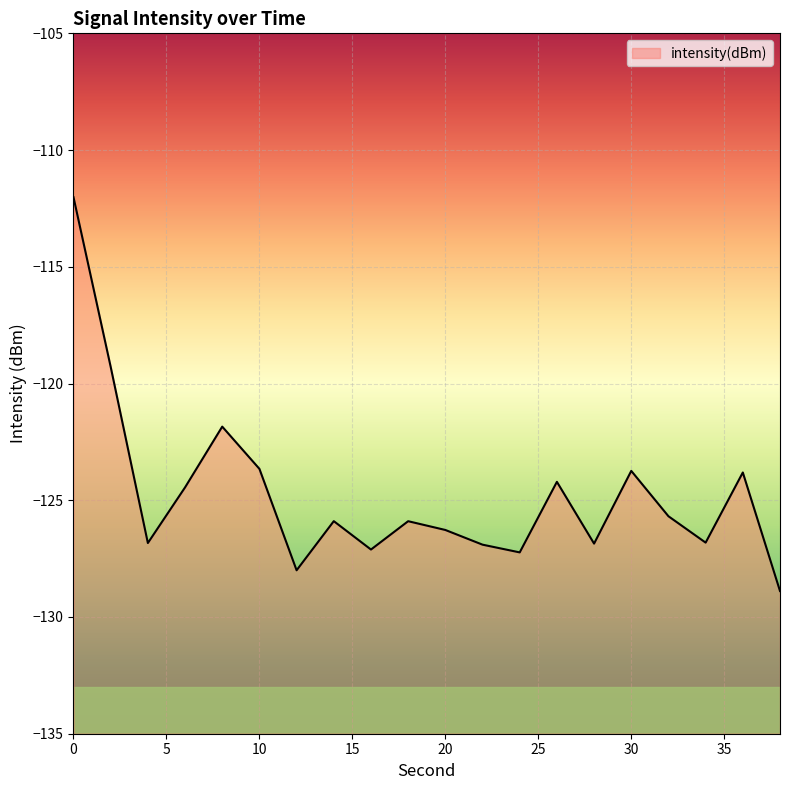

The value at 14 is -125.9. True or false?

True